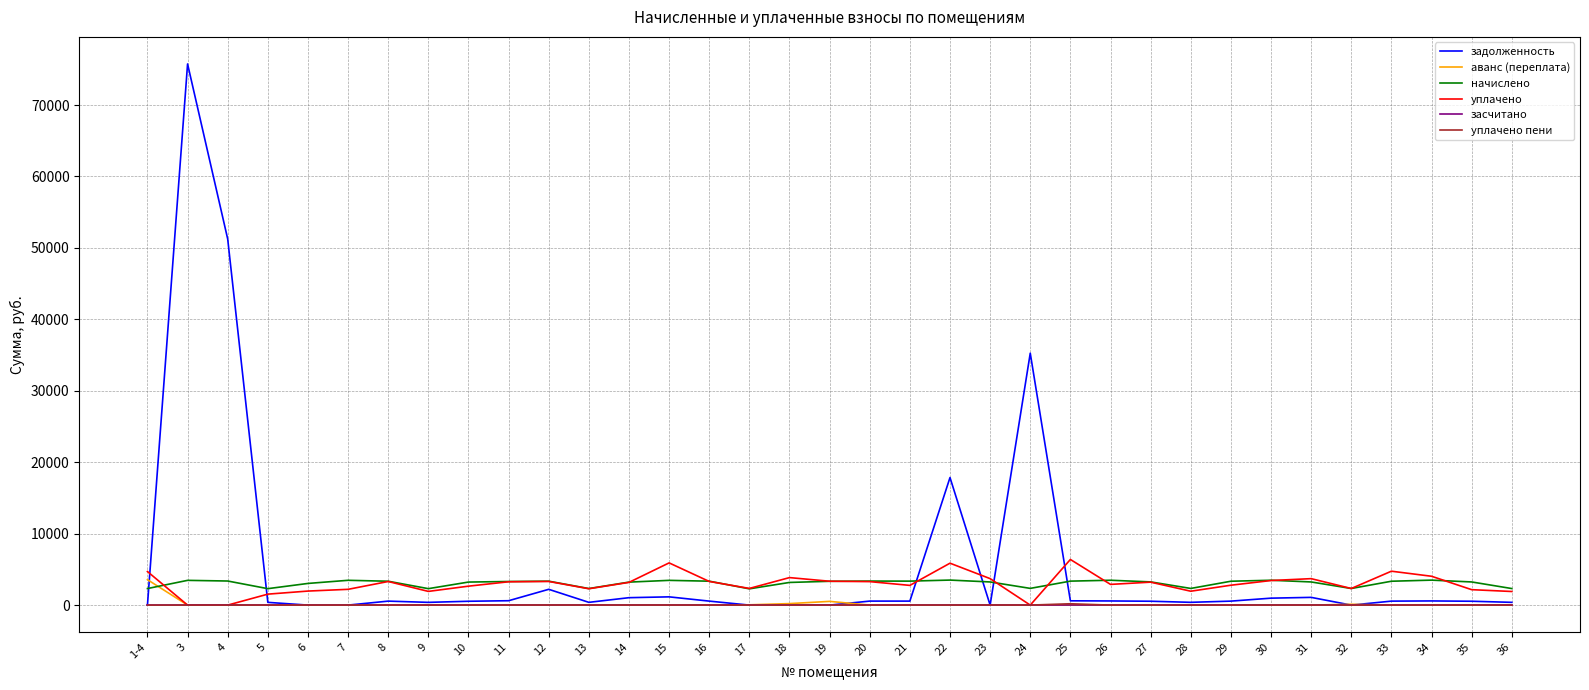

At which category is the sum across all series the highest?

3